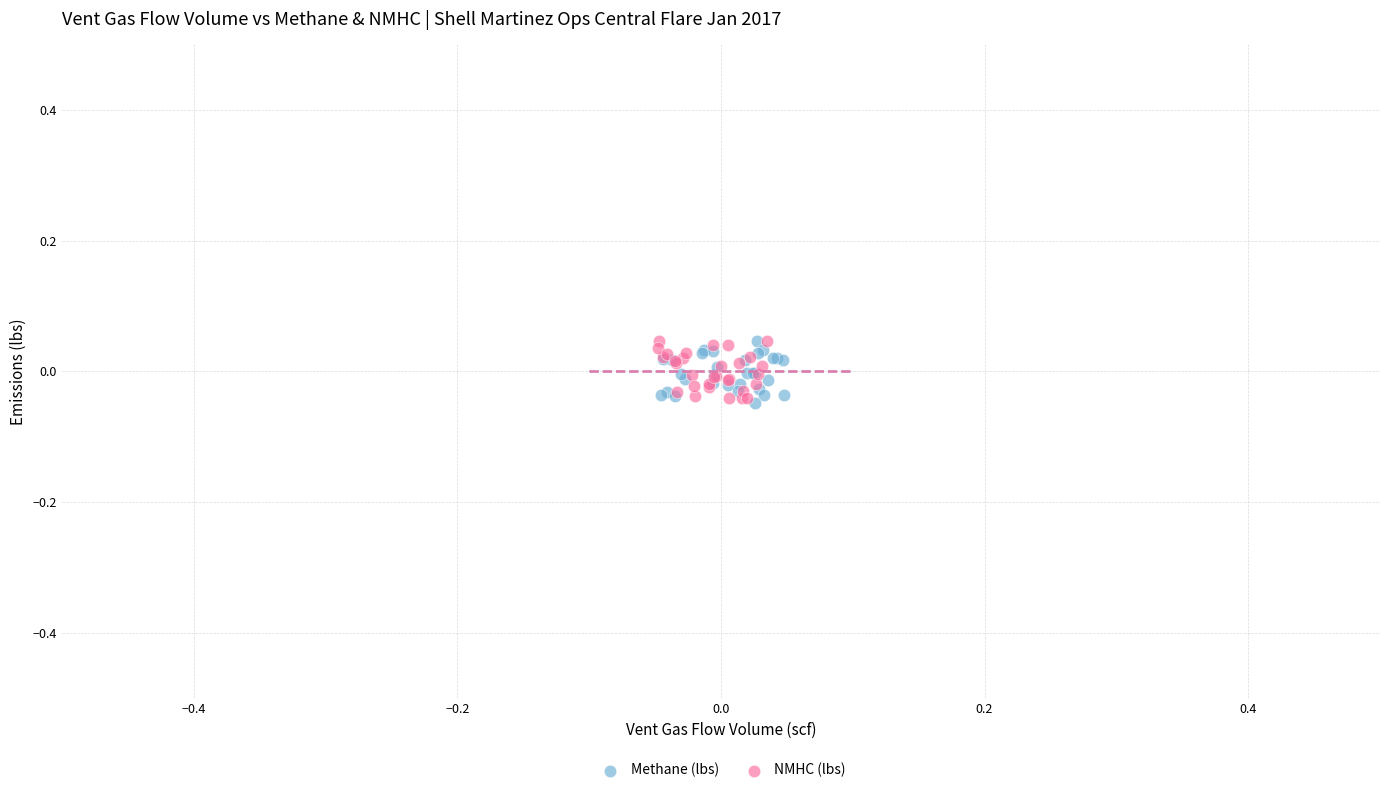

What are all the series names shown in the legend?

Methane (lbs), NMHC (lbs)